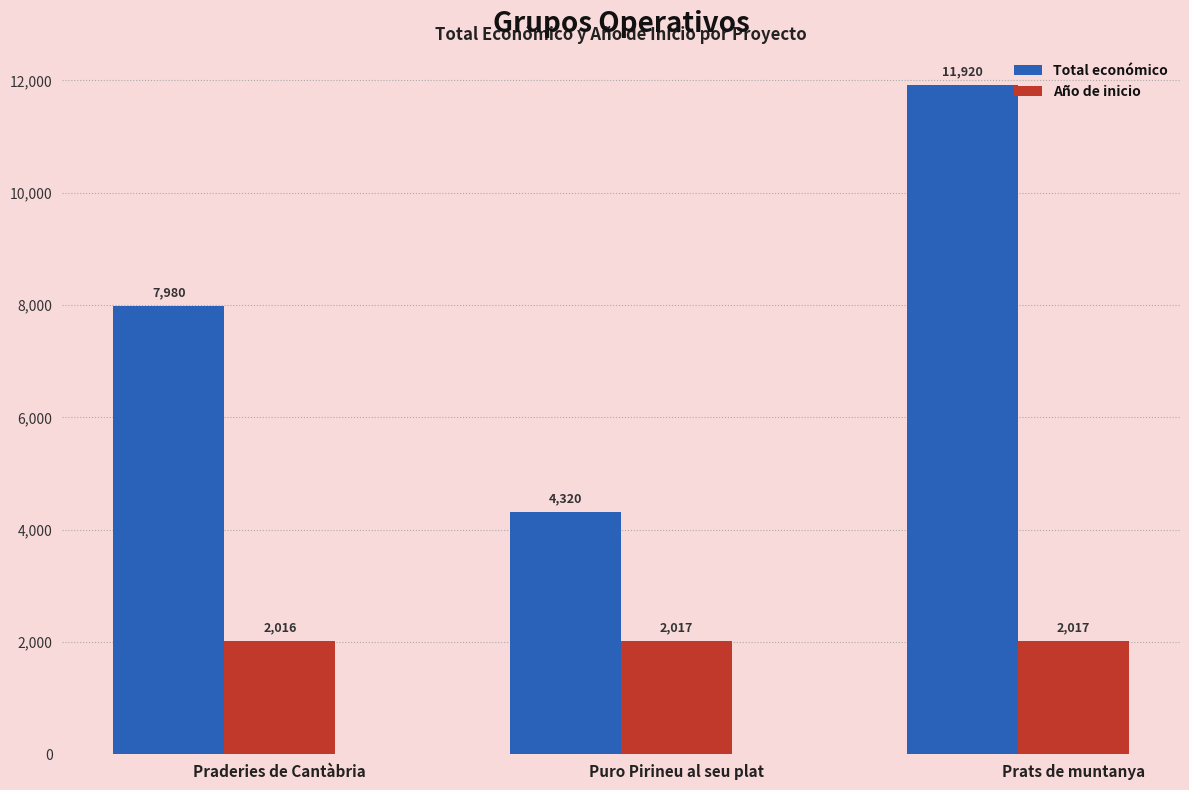

Reading left to right, what are all the values shown in this chart?

Total económico: 7980	4320	11920
Año de inicio: 2016	2017	2017